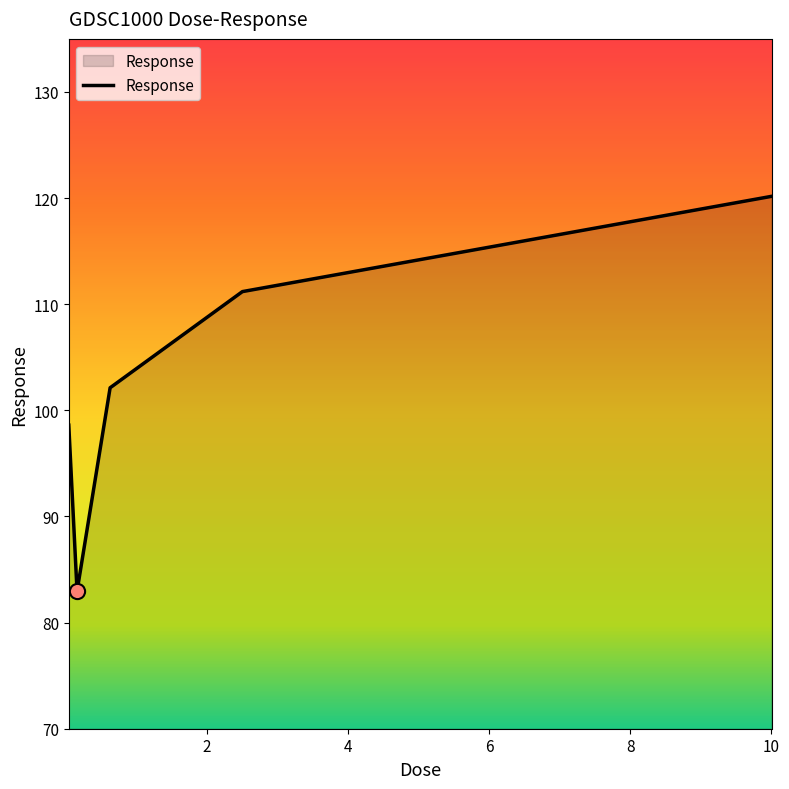

True or false: the data has more than 1 interior local peaks.

False